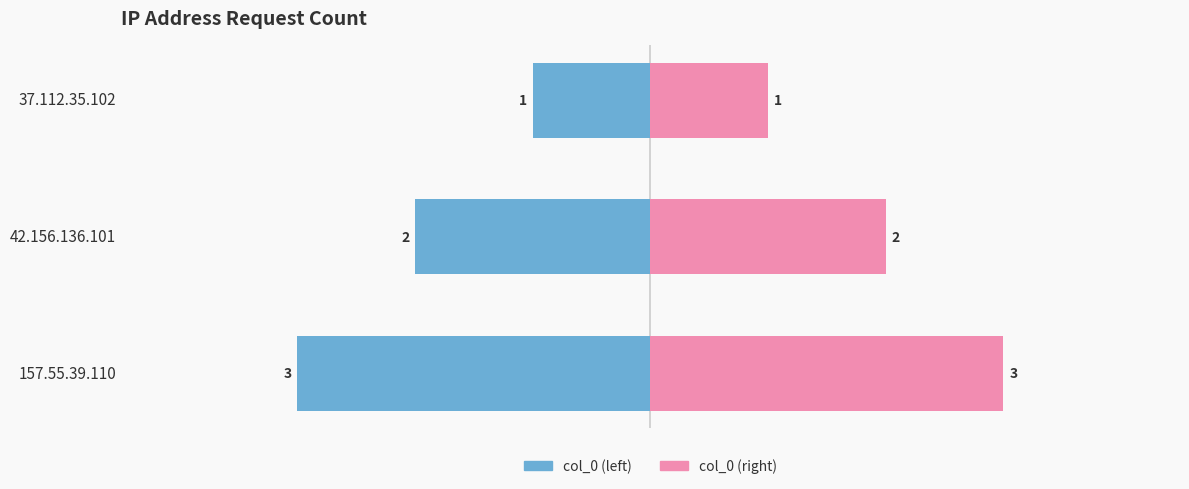

What is the difference between the highest and lowest values at 37.112.35.102?

2